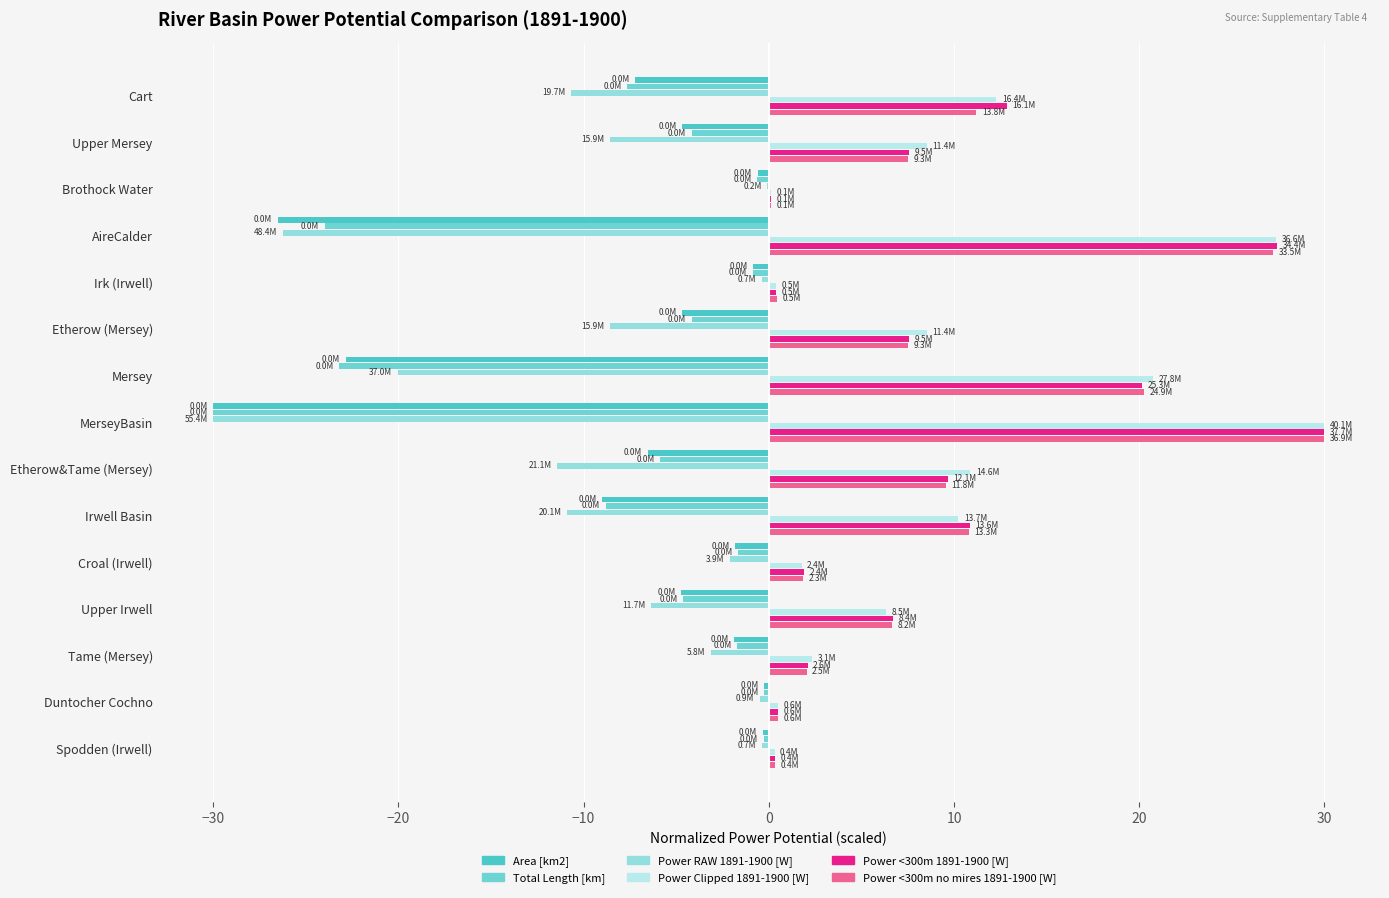

How many series are shown in this chart?

6